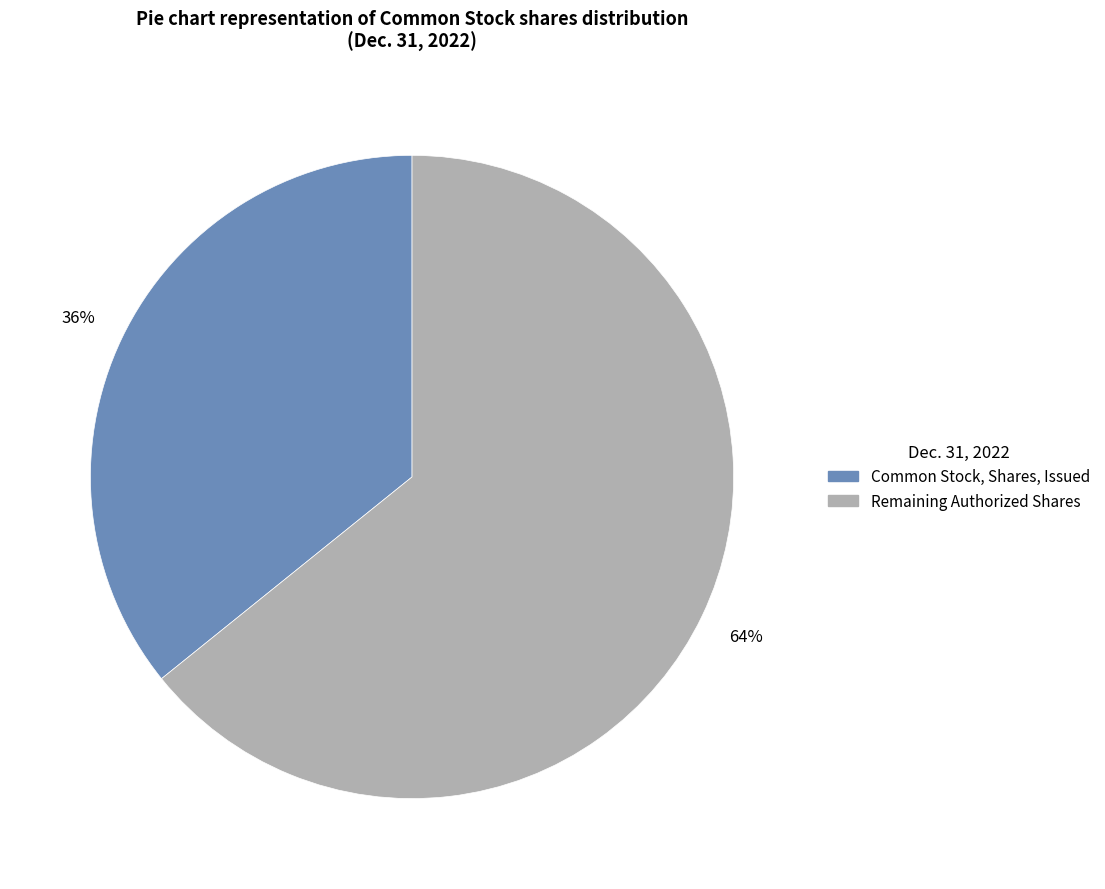

To the nearest percent, what is the average slice percentage?

50%